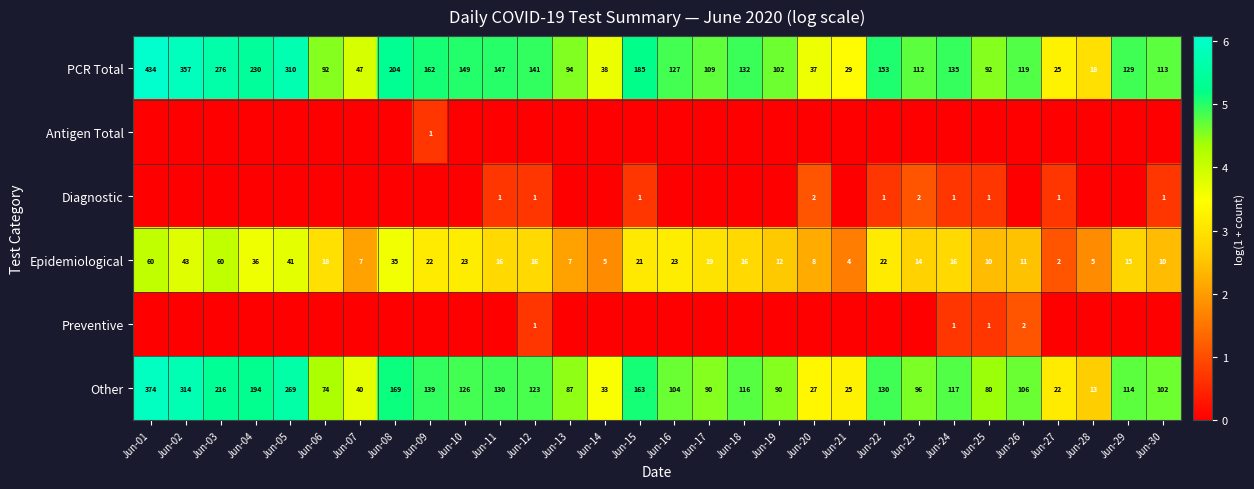

Which has a higher value, Jun-30 or Jun-24?

Jun-24